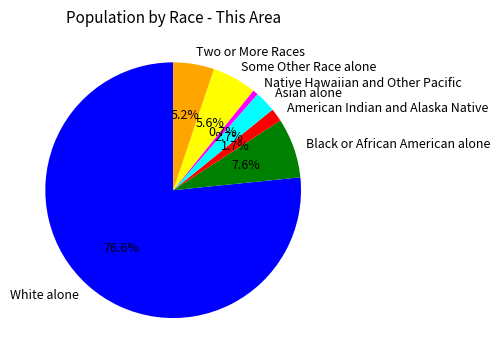

How many segments does this pie chart have?

7